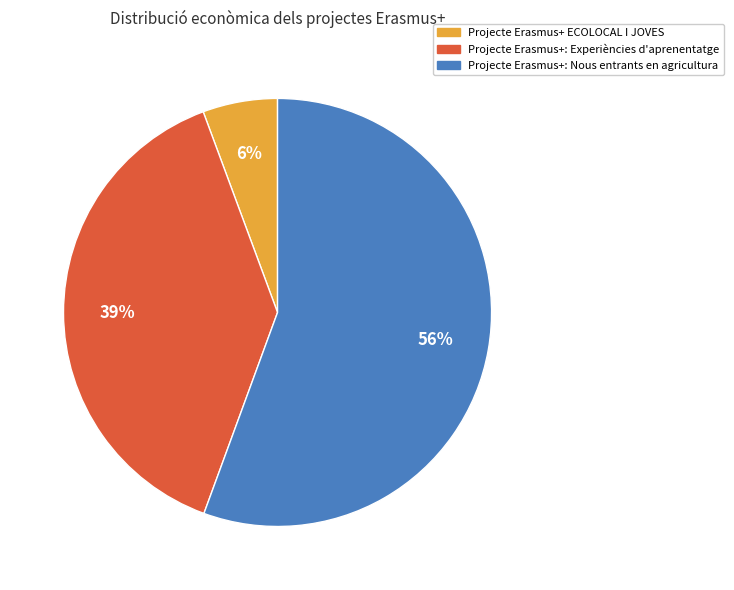

Does Projecte Erasmus+ ECOLOCAL I JOVES represent more than half of the total?

No